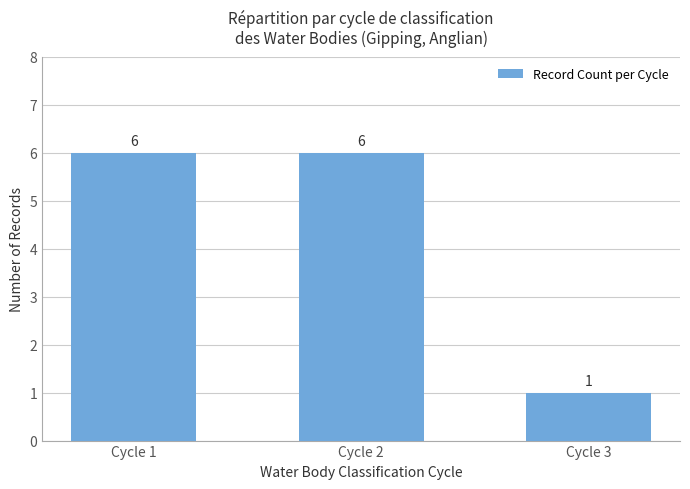

Reading left to right, list all the values displayed in this chart.

Cycle 1=6	Cycle 2=6	Cycle 3=1